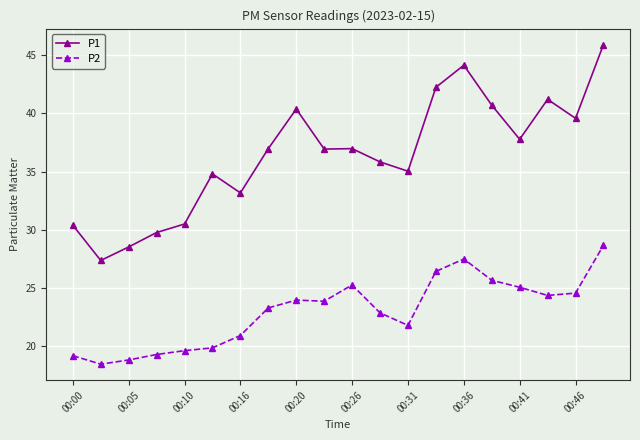

True or false: P2 and P1 cross at least once.

False